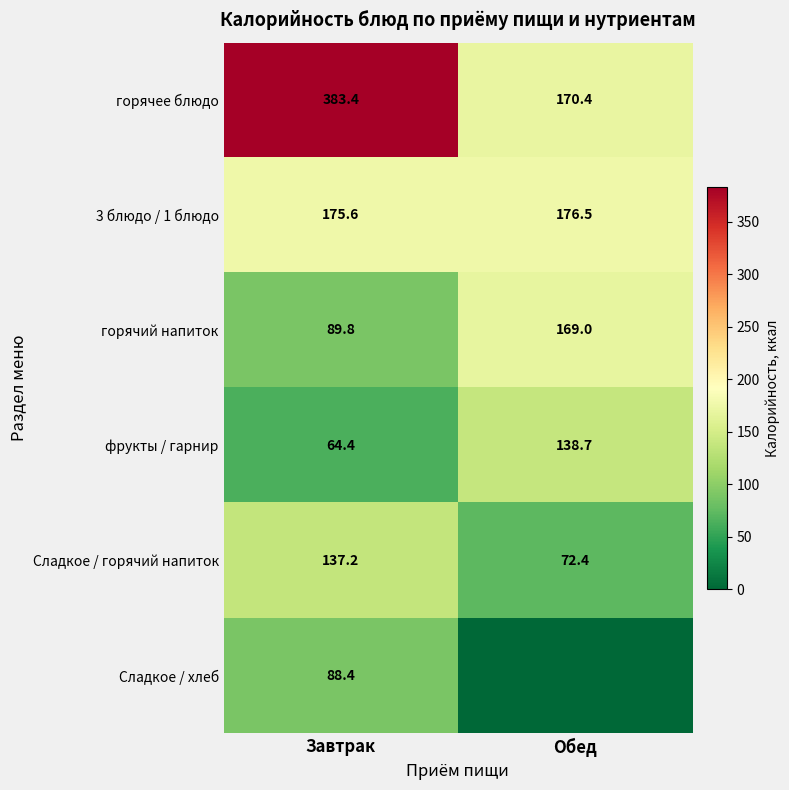

What is the average value of the горячий напиток series?

129.4